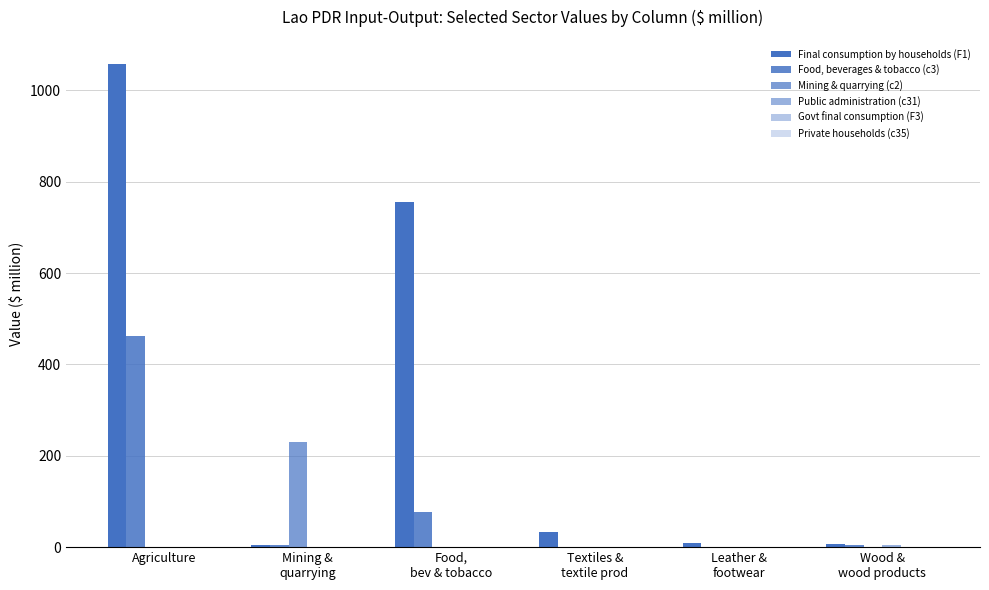

What is the difference between the maximum and second lowest values in the Public administration (c31) series?

5.0